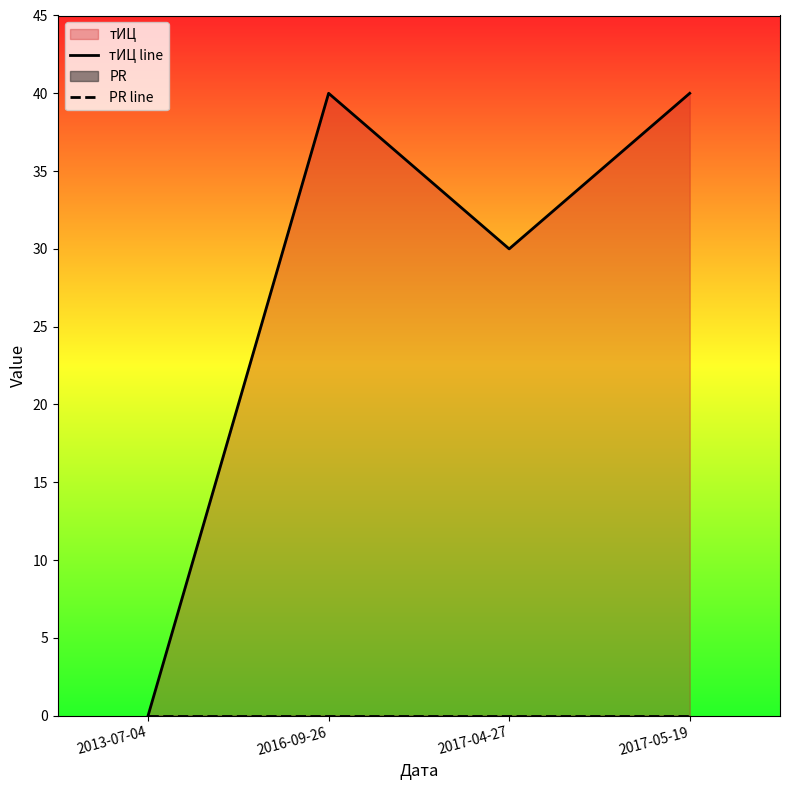

Is the value of PR line at 2017-05-19 greater than the value of тИЦ line at 2017-04-27?

No